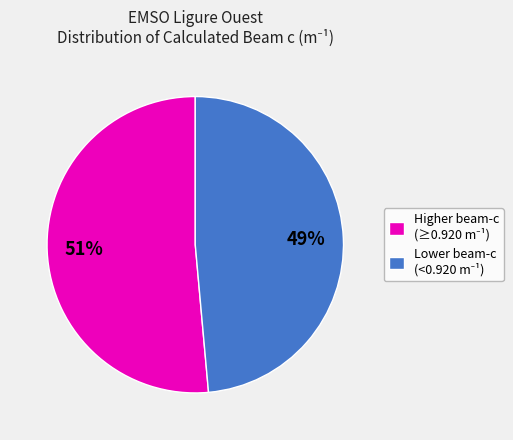

To the nearest percent, what is the average slice percentage?

50%